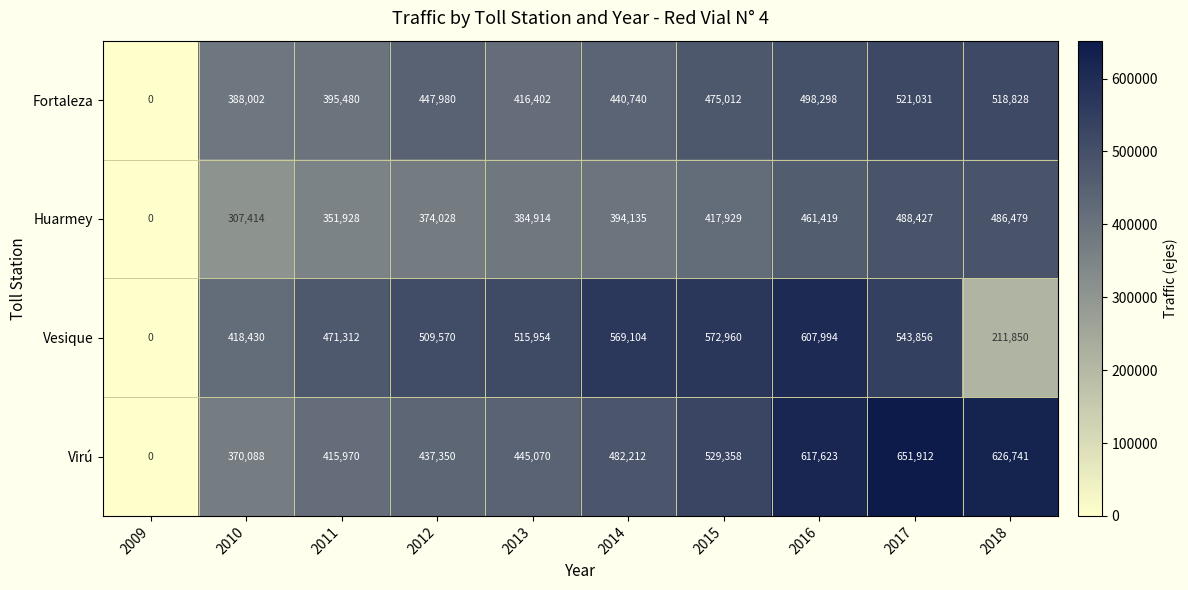

What is the spread (max minus min) of values at 2011?

119384